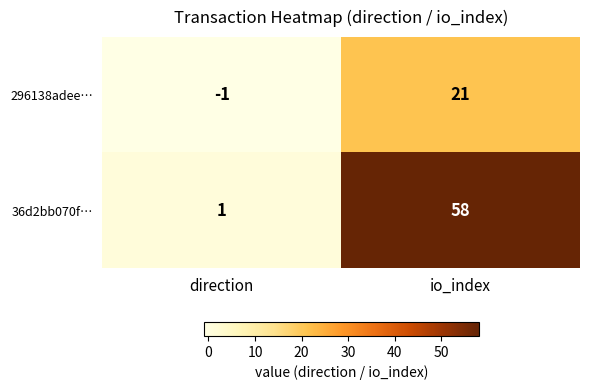

Reading left to right, transcribe all the data shown in this chart.

296138adee…: direction=-1	io_index=21
36d2bb070f…: direction=1	io_index=58